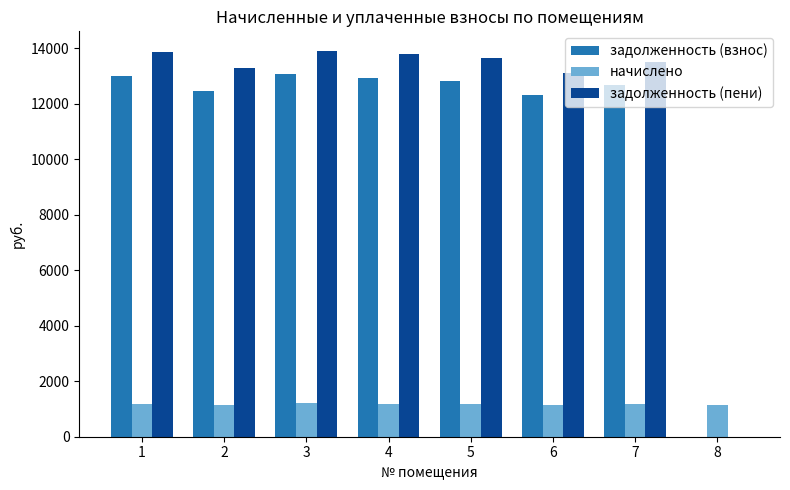

What is the sum of all задолженность (взнос) values?

89280.3